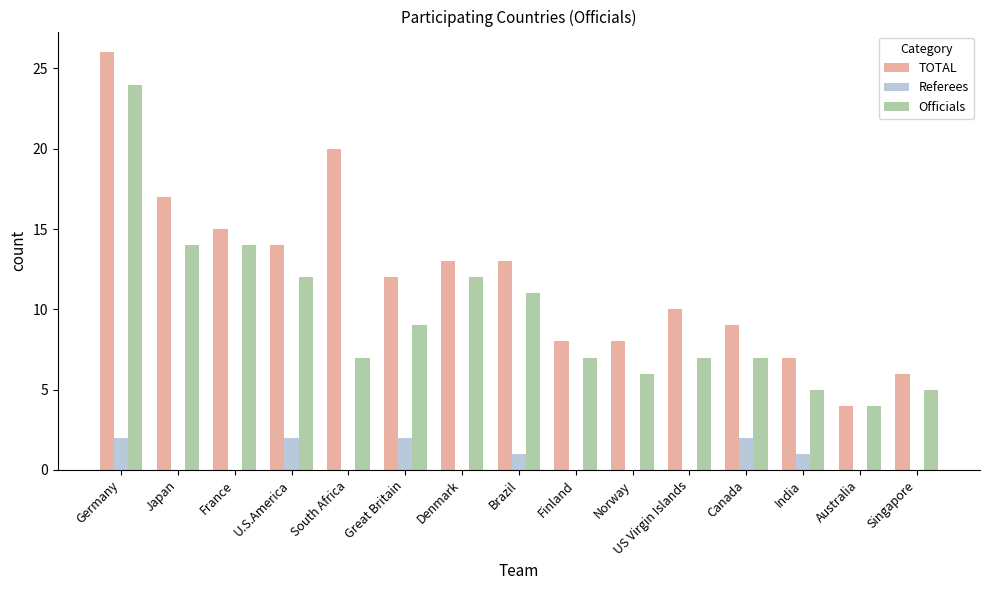

What are all the series names shown in the legend?

TOTAL, Referees, Officials